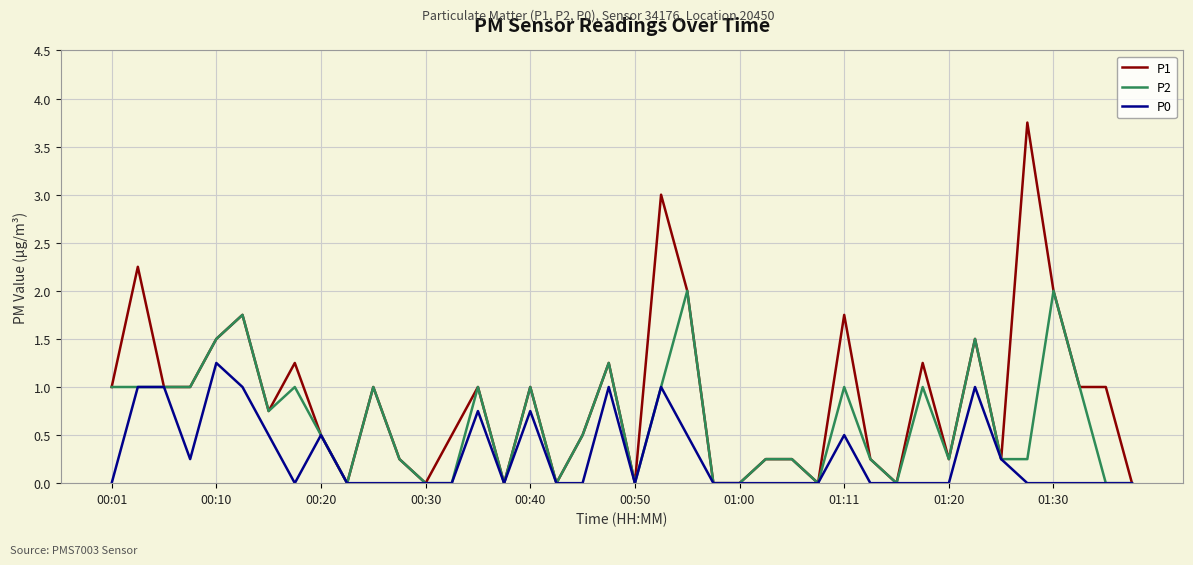

Which series has the largest range (max minus min)?

P1